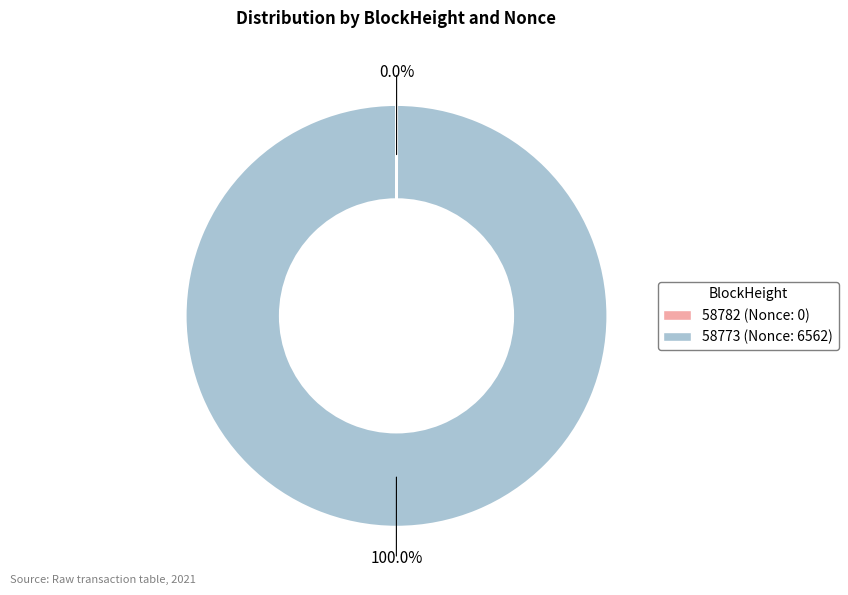

Is there any slice that represents more than half of the pie?

Yes